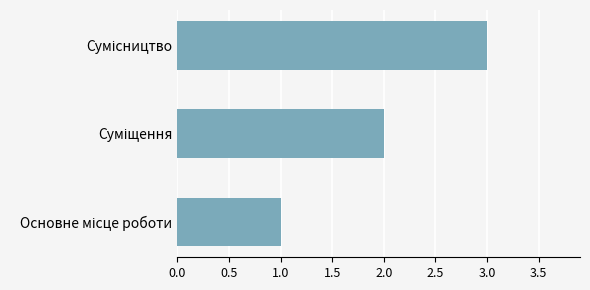

How many values are below 2?

1